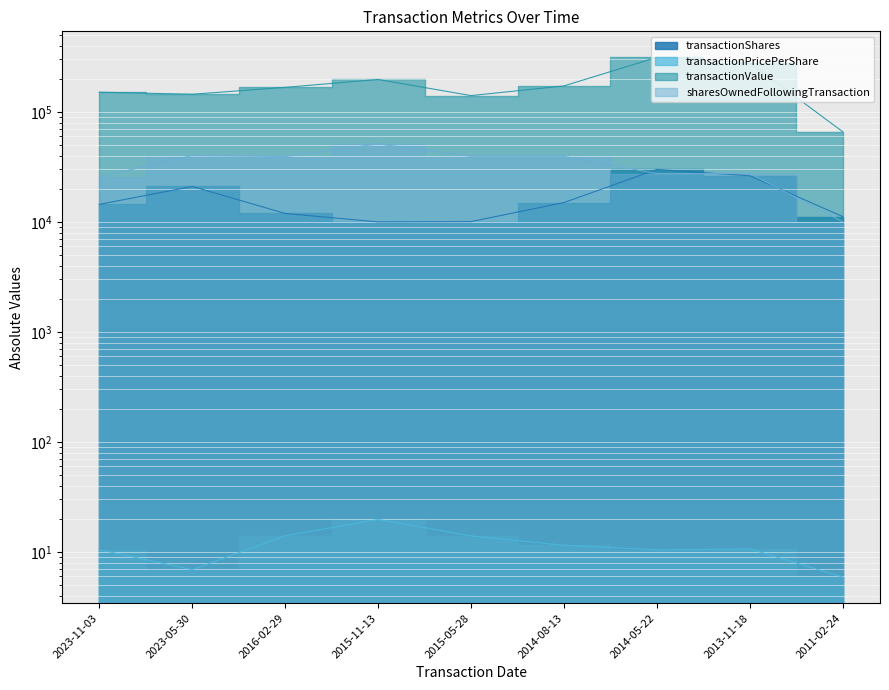

True or false: transactionShares has a value of 15000.0 at 2014-08-13.

True